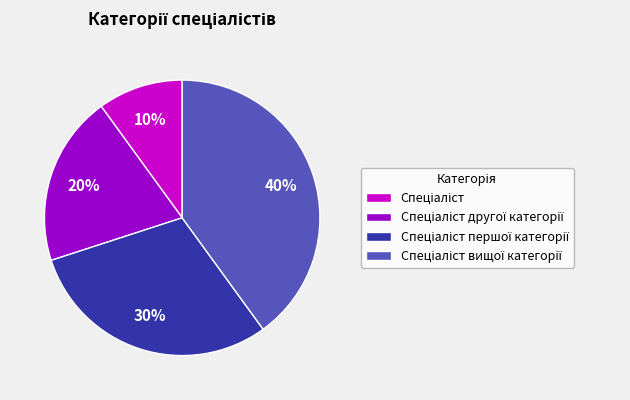

Is there any slice that represents more than half of the pie?

No